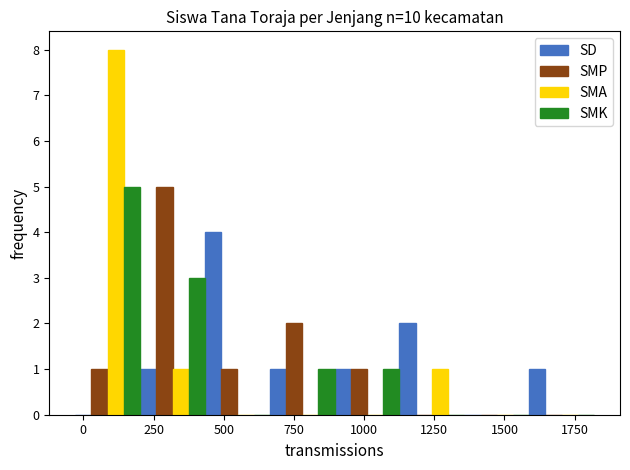

How many groups of bars are there?

8